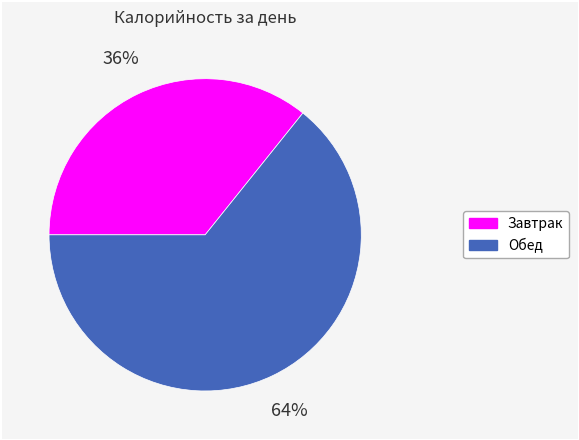

Do Завтрак and Обед together represent more than half of the pie?

Yes